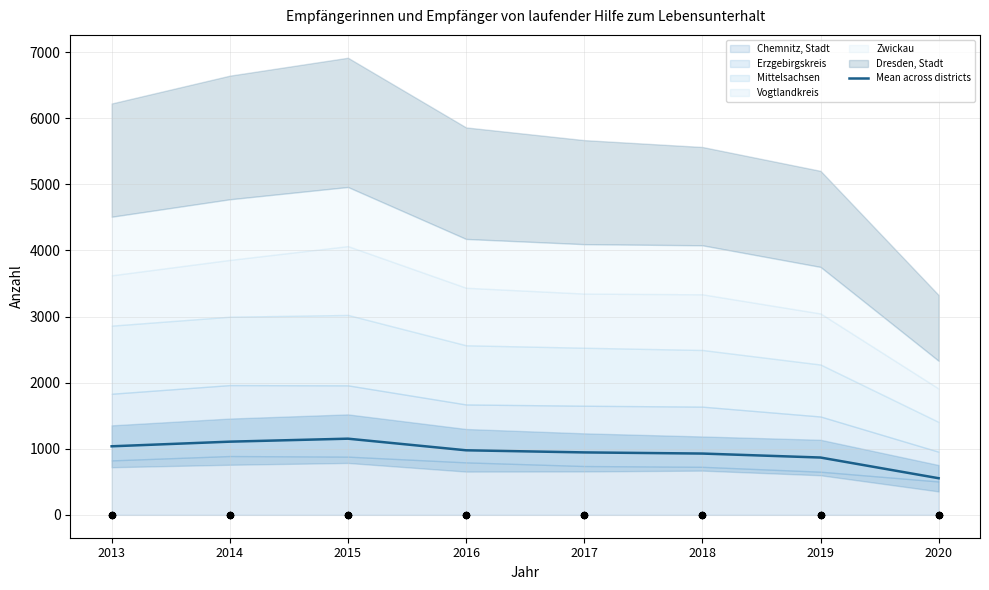

What is the ratio of the value at 2019 to the value at 2016?

0.9